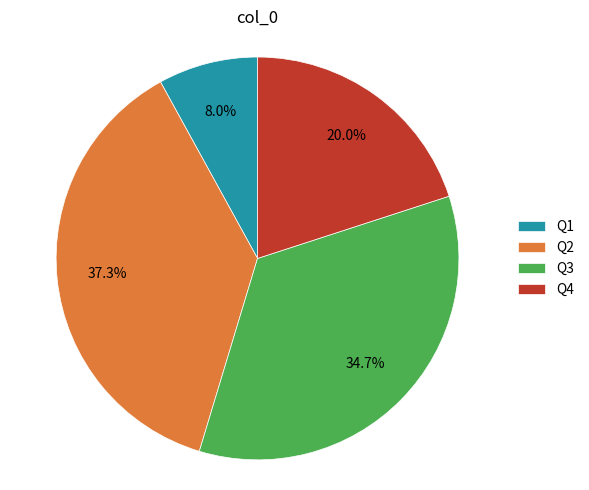

What is the ratio of the value at Q3 to the value at Q2?

0.9